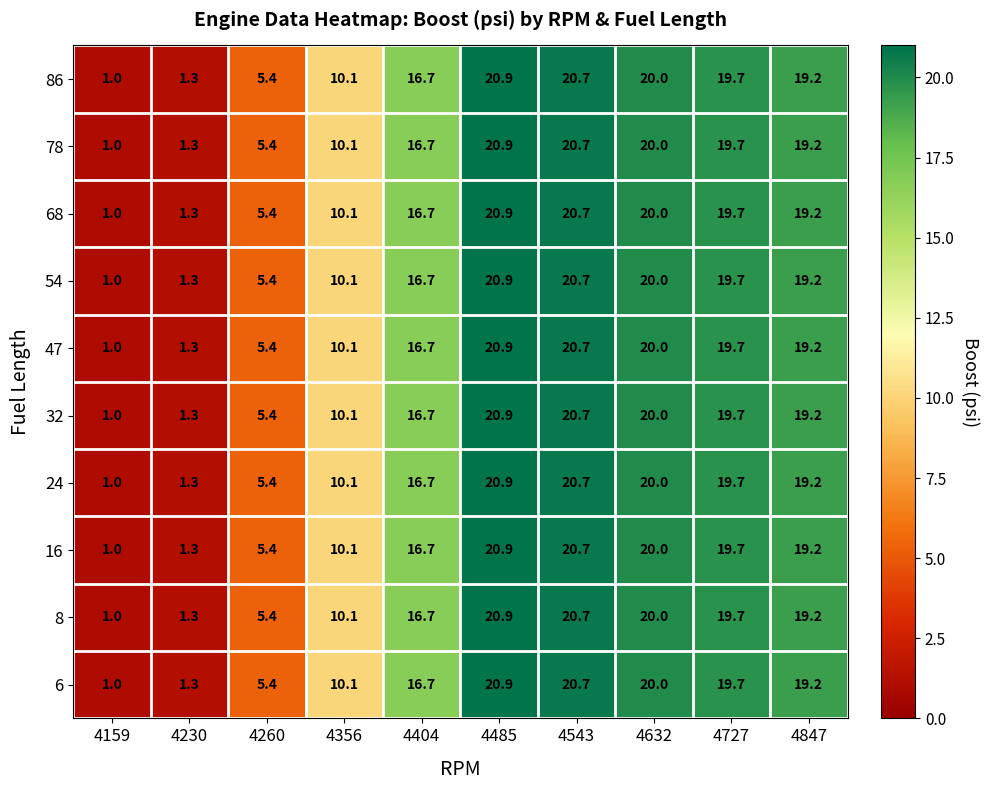

What is the minimum value shown in the chart?

1.0